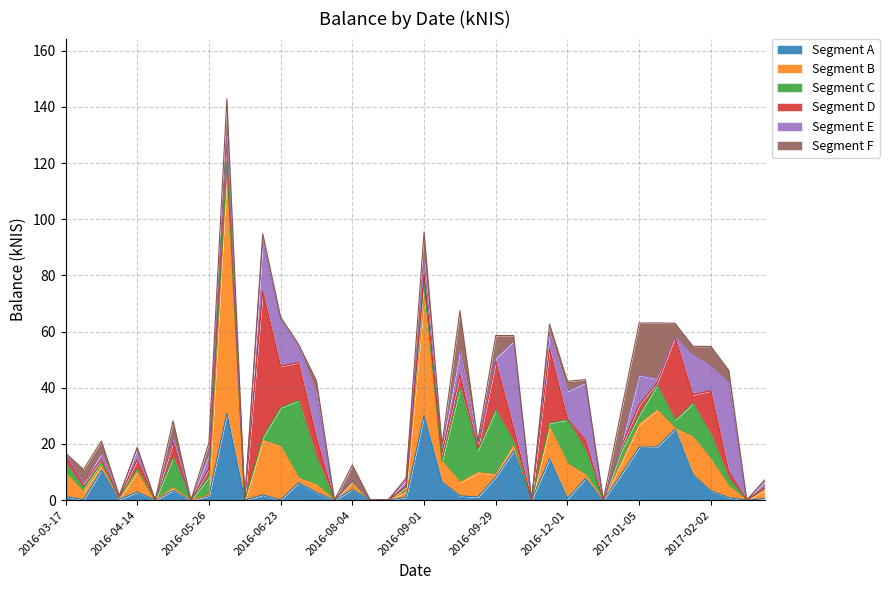

How many interior local peaks (higher than both neighbors) does the data have?

12